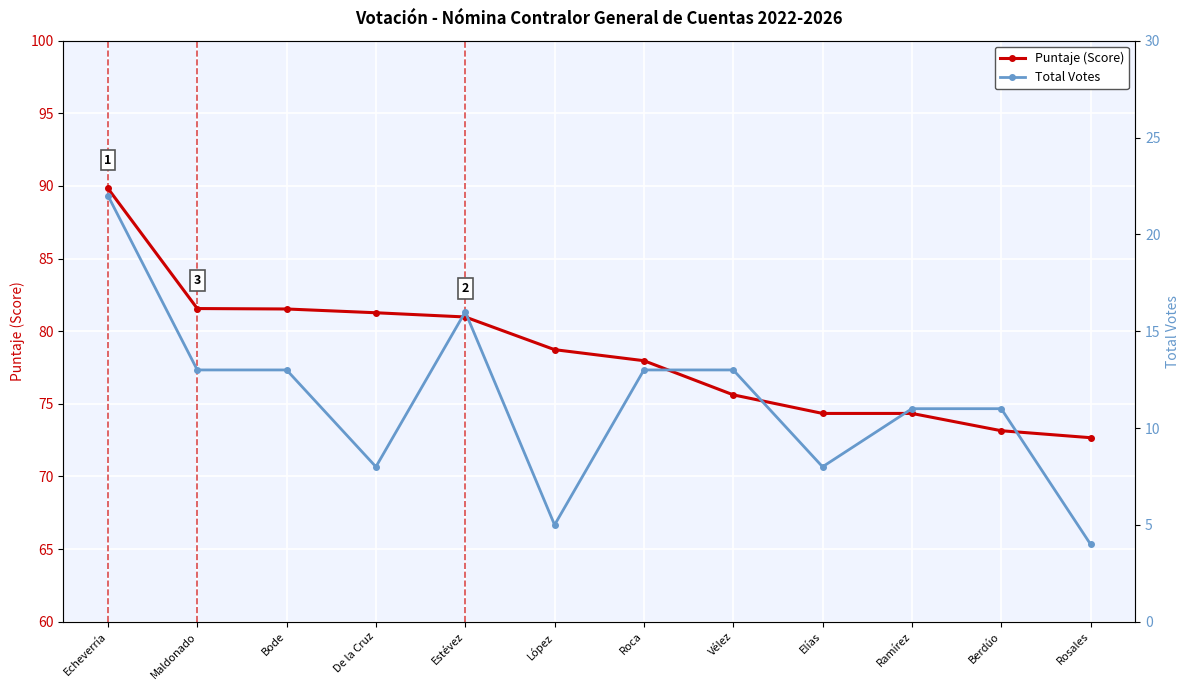

At which label does Puntaje (Score) first exceed 78?

Echeverría